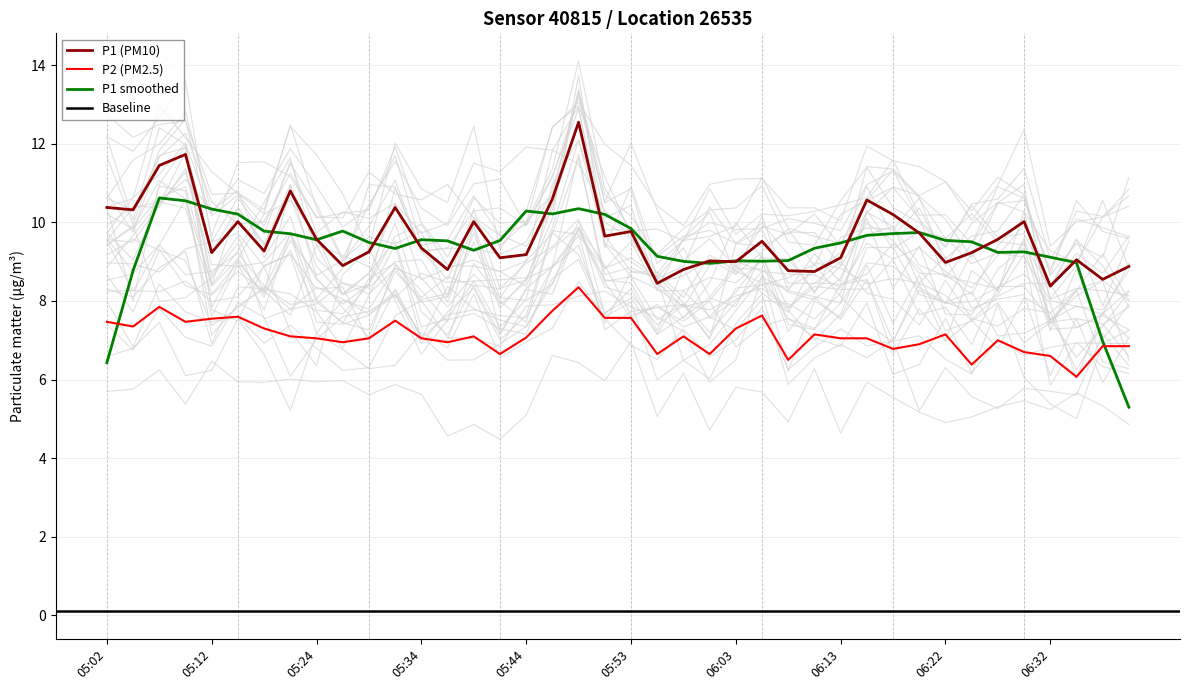

At which category does the chart reach its minimum across all series?

06:35